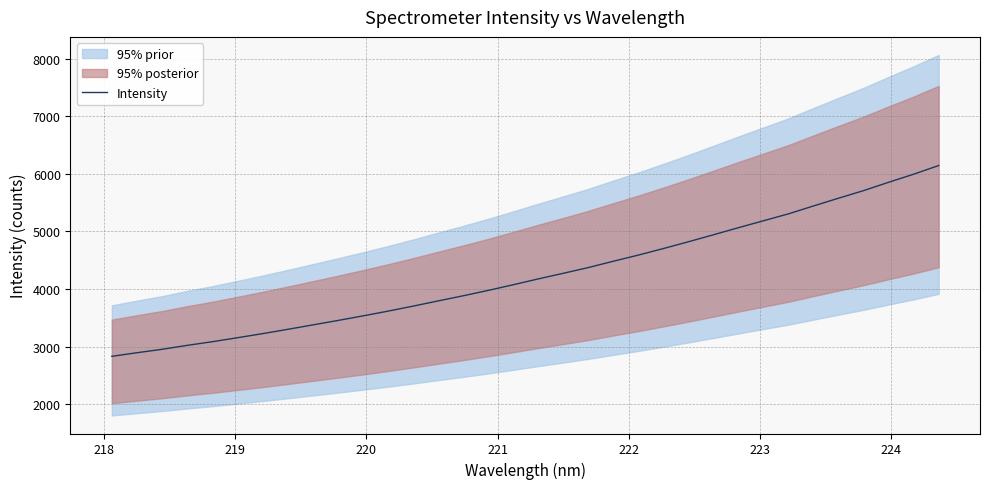

What is the highest value of the Intensity series?

6145.1